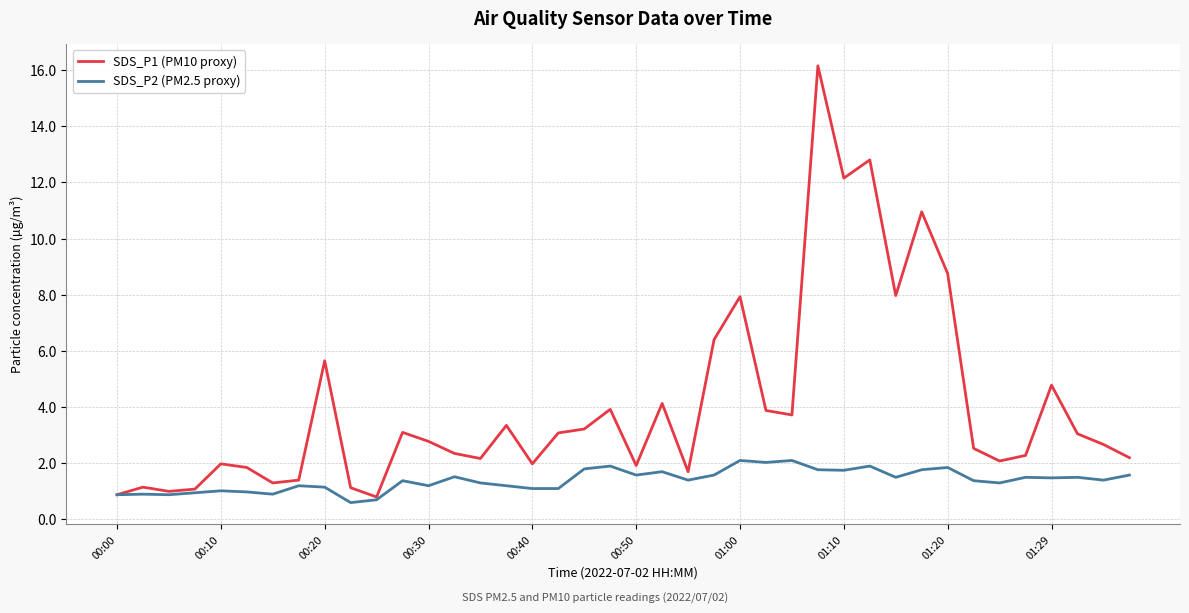

List the series in order of their overall mean, lowest first.

SDS_P2 (PM2.5 proxy), SDS_P1 (PM10 proxy)